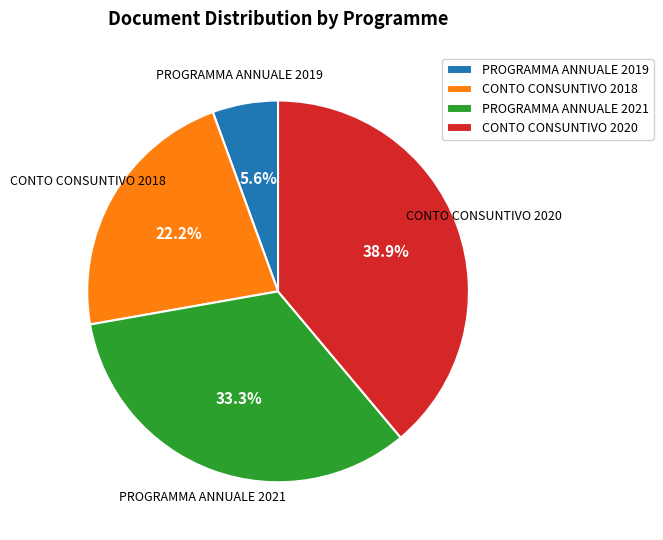

What percentage is the CONTO CONSUNTIVO 2018 slice, to the nearest percent?

22%